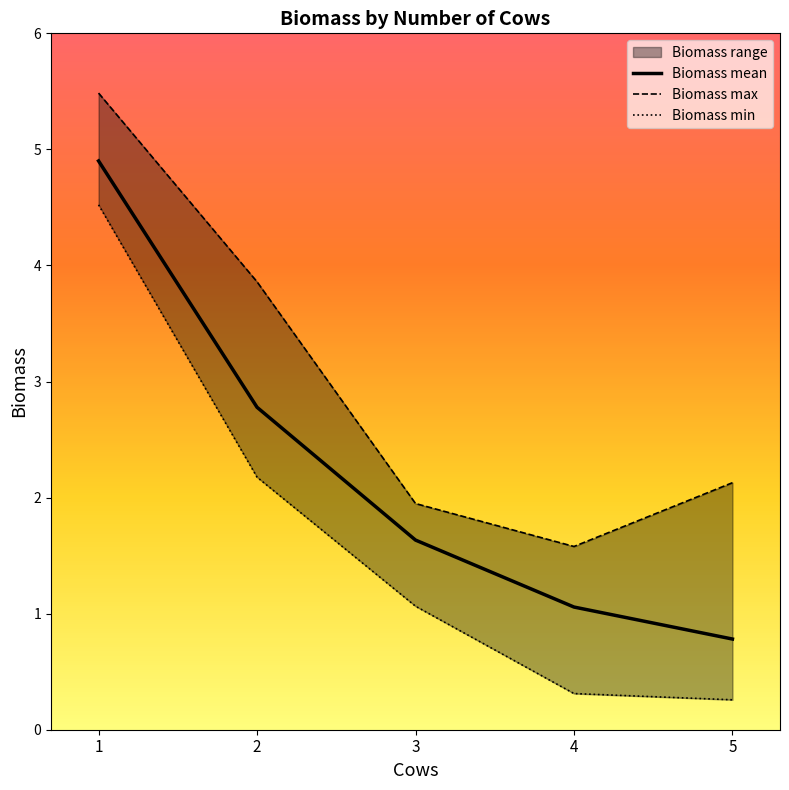

What is the lowest value of the Biomass min series?

0.3